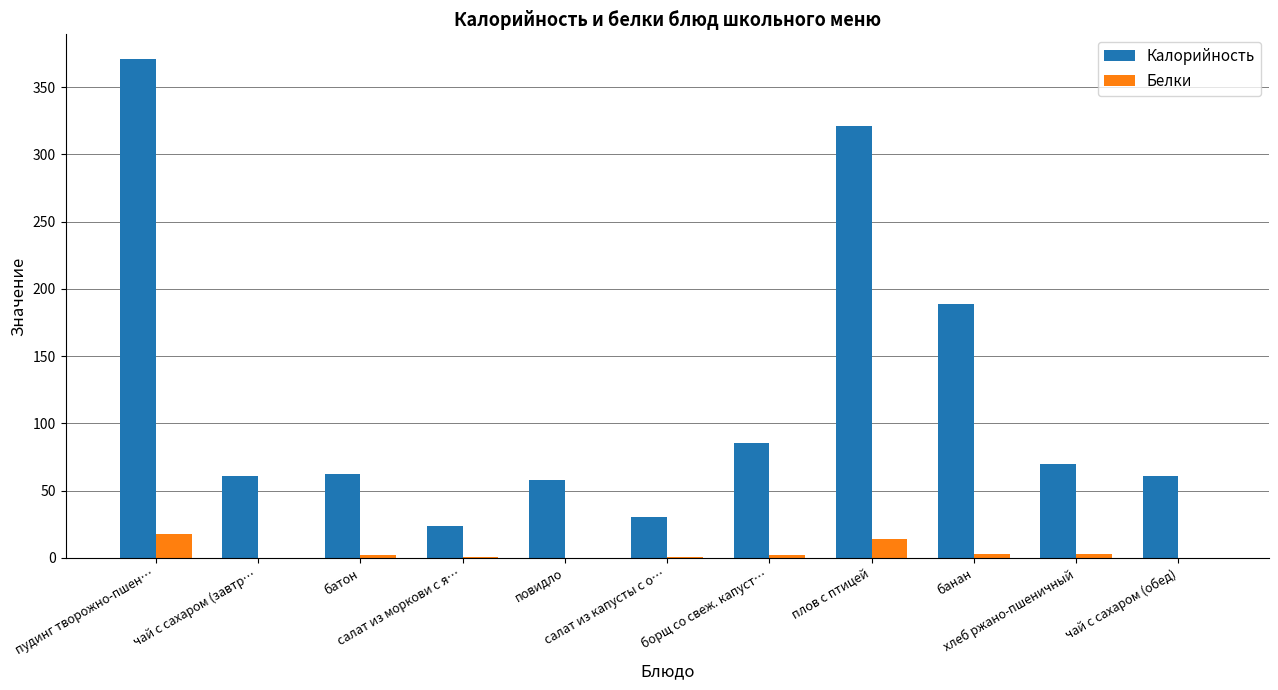

What is the sum of all Белки values?

43.6